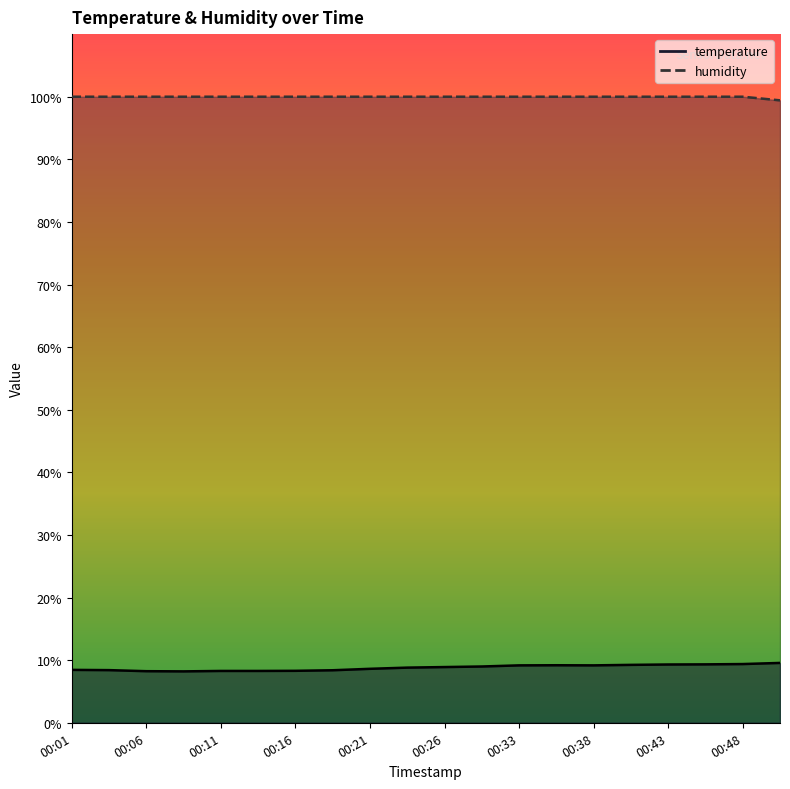

What are all the series names shown in the legend?

temperature, humidity